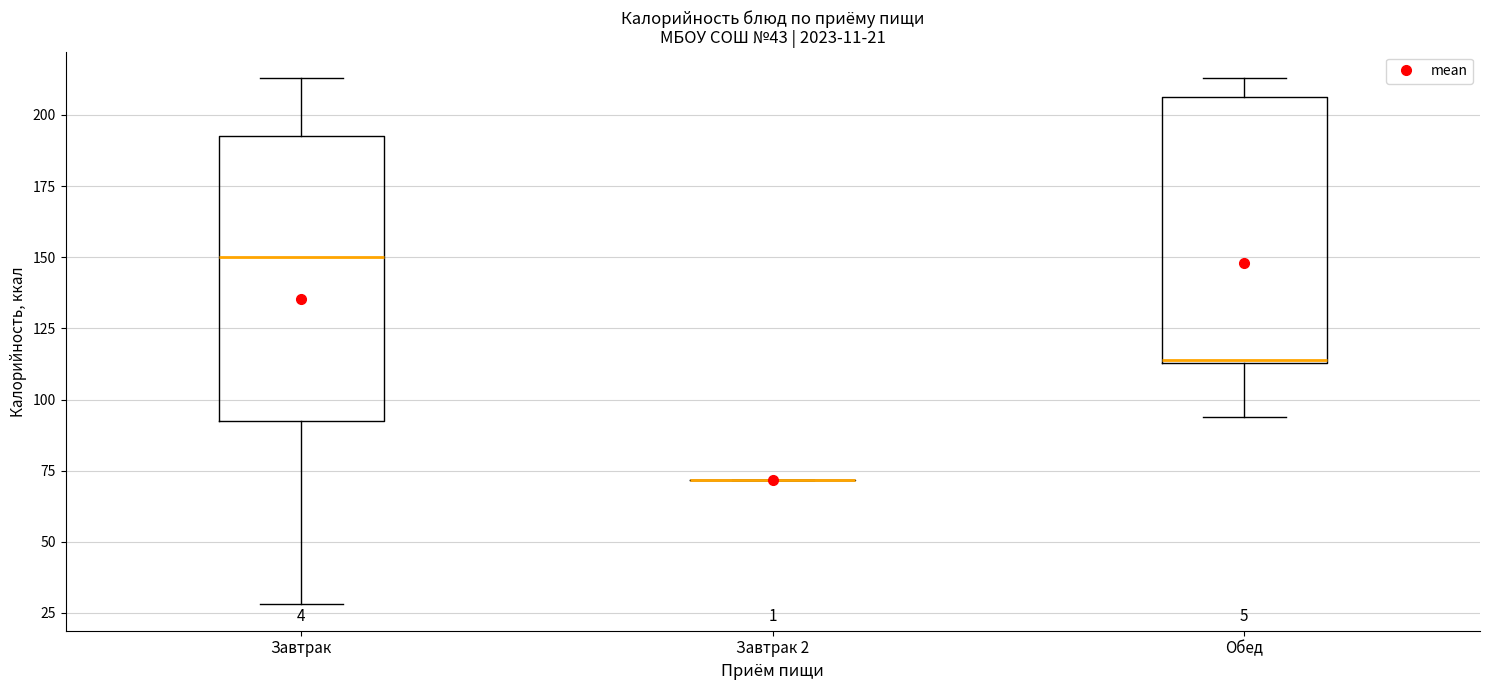

Which box is the tallest, from its lower edge to its upper edge?

Завтрак